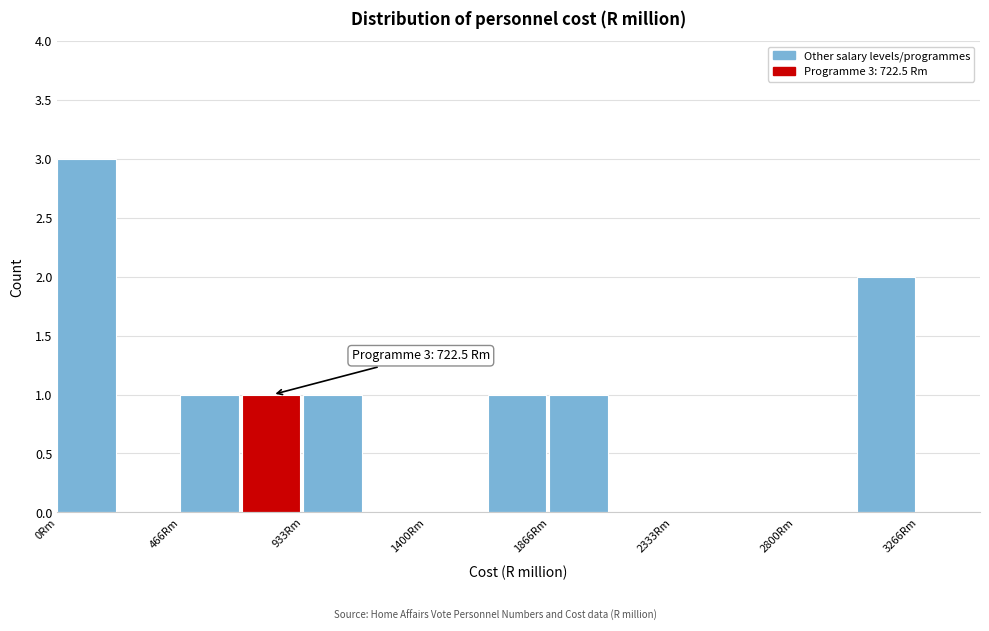

Which range on the x-axis has the tallest bar?

0 to 250